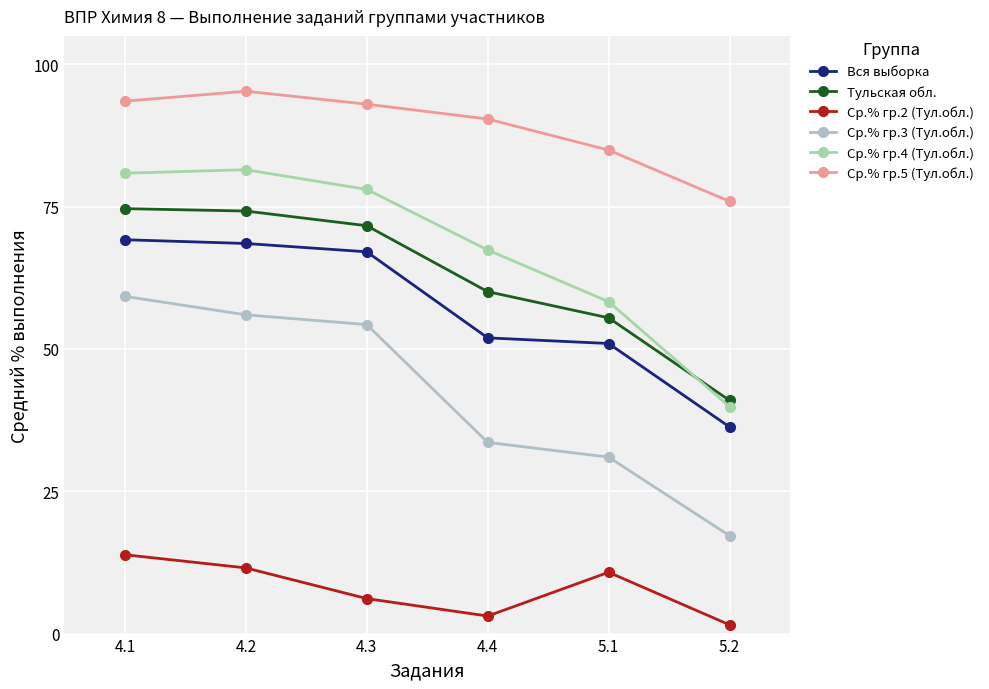

Reading right to left, transcribe all the data shown in this chart.

Вся выборка: 36.3	51.0	52.0	67.1	68.5	69.2
Тульская обл.: 41.0	55.5	60.1	71.7	74.2	74.7
Ср.% гр.2 (Тул.обл.): 1.5	10.8	3.1	6.2	11.5	13.8
Ср.% гр.3 (Тул.обл.): 17.2	31.0	33.6	54.3	56.0	59.2
Ср.% гр.4 (Тул.обл.): 39.9	58.3	67.4	78.0	81.5	80.9
Ср.% гр.5 (Тул.обл.): 75.9	84.9	90.4	93.0	95.3	93.5